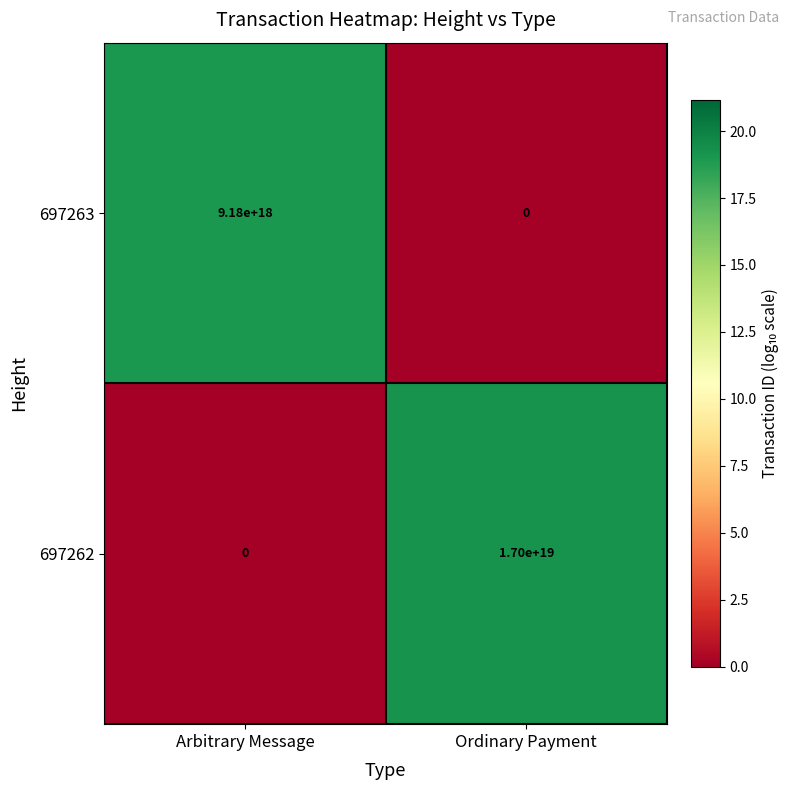

How many values in 697263 are above zero?

1